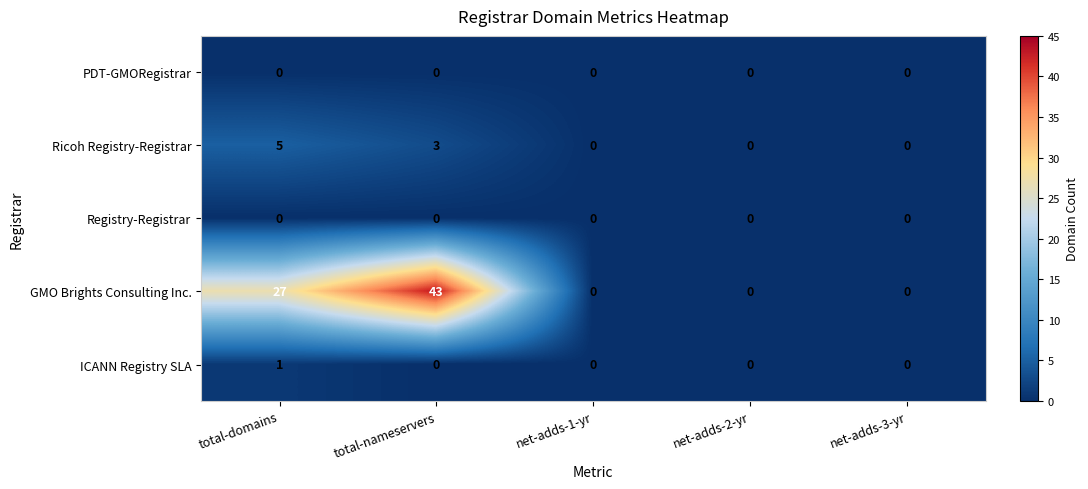

Reading right to left, list all the values displayed in this chart.

PDT-GMORegistrar: 0	0	0	0	0
Ricoh Registry-Registrar: 0	0	0	3	5
Registry-Registrar: 0	0	0	0	0
GMO Brights Consulting Inc.: 0	0	0	43	27
ICANN Registry SLA: 0	0	0	0	1